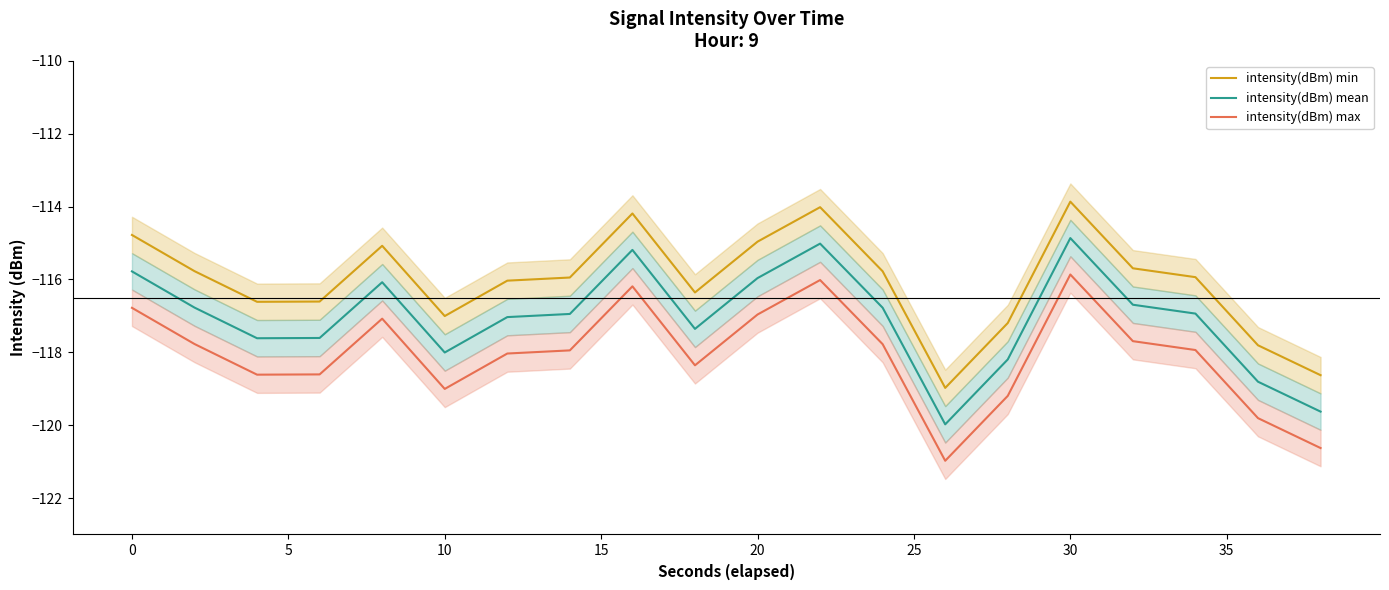

True or false: intensity(dBm) max and intensity(dBm) min intersect in this chart.

False